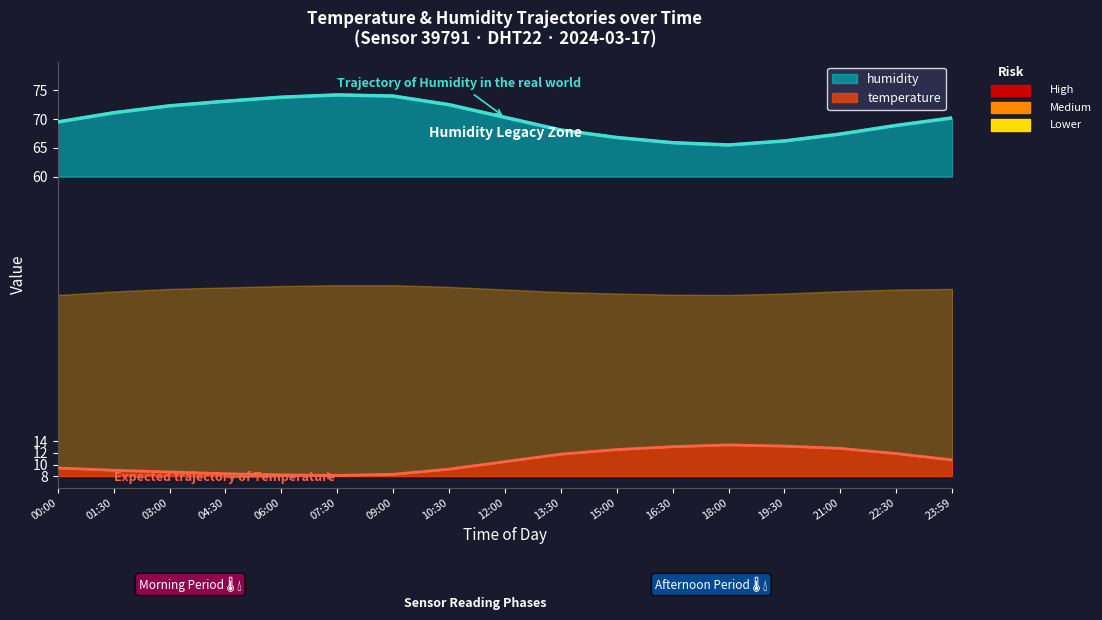

How many distinct data groups are displayed?

2